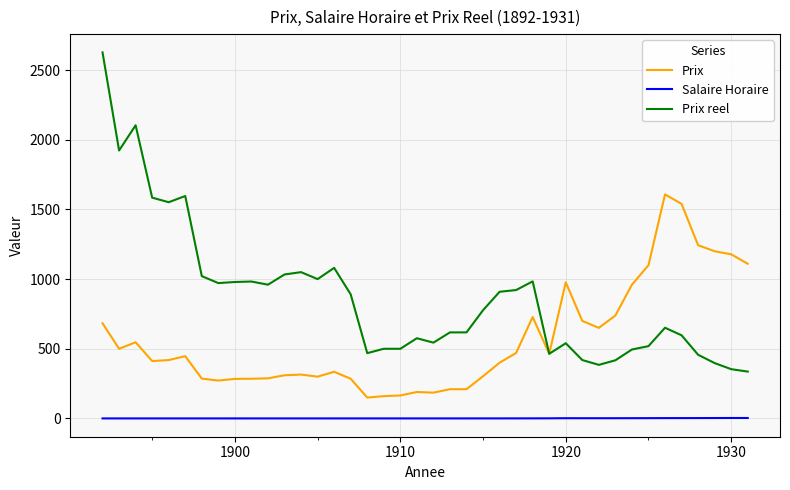

List the series in order of their overall mean, highest first.

Prix reel, Prix, Salaire Horaire